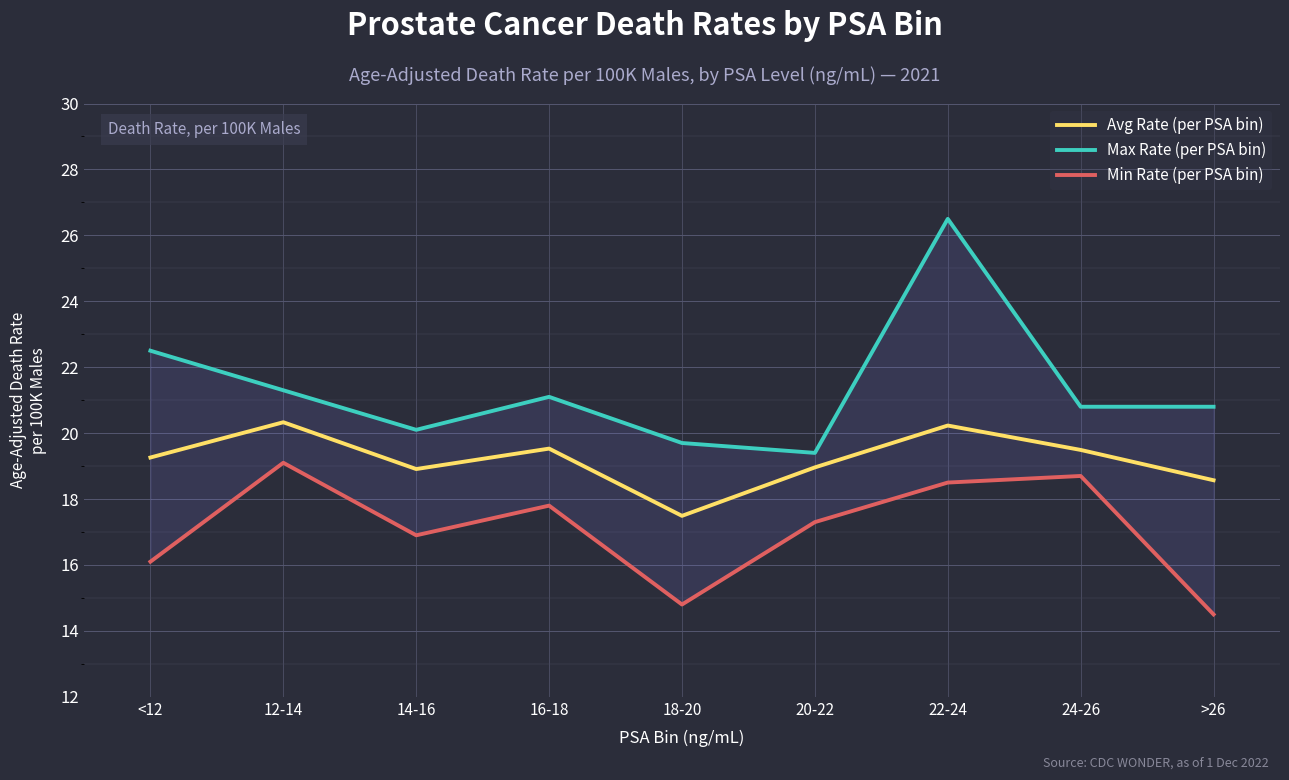

List the series in order of their overall mean, lowest first.

Min Rate (per PSA bin), Avg Rate (per PSA bin), Max Rate (per PSA bin)